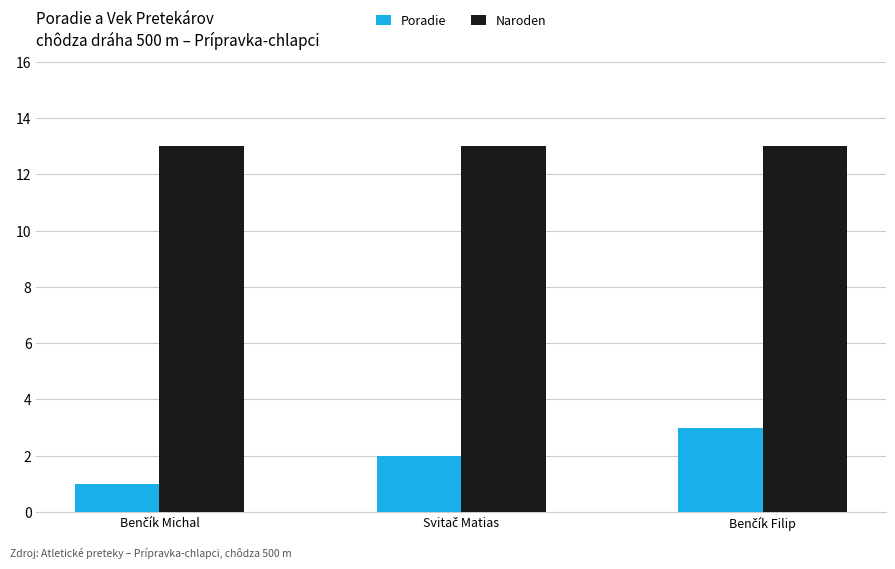

List the series in order of their peak value, lowest first.

Poradie, Naroden